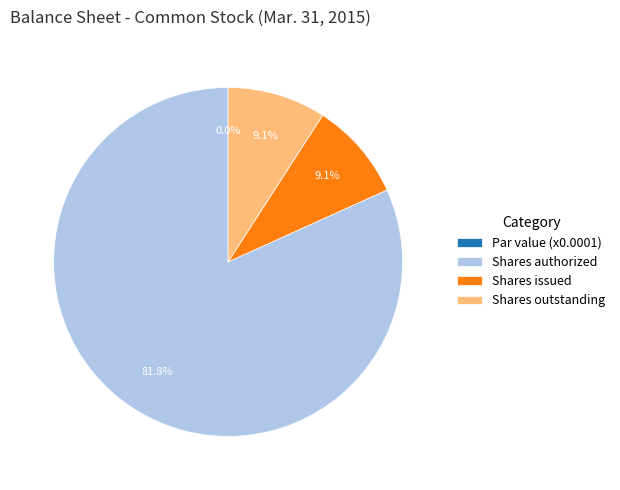

How many slices are in this pie chart?

4